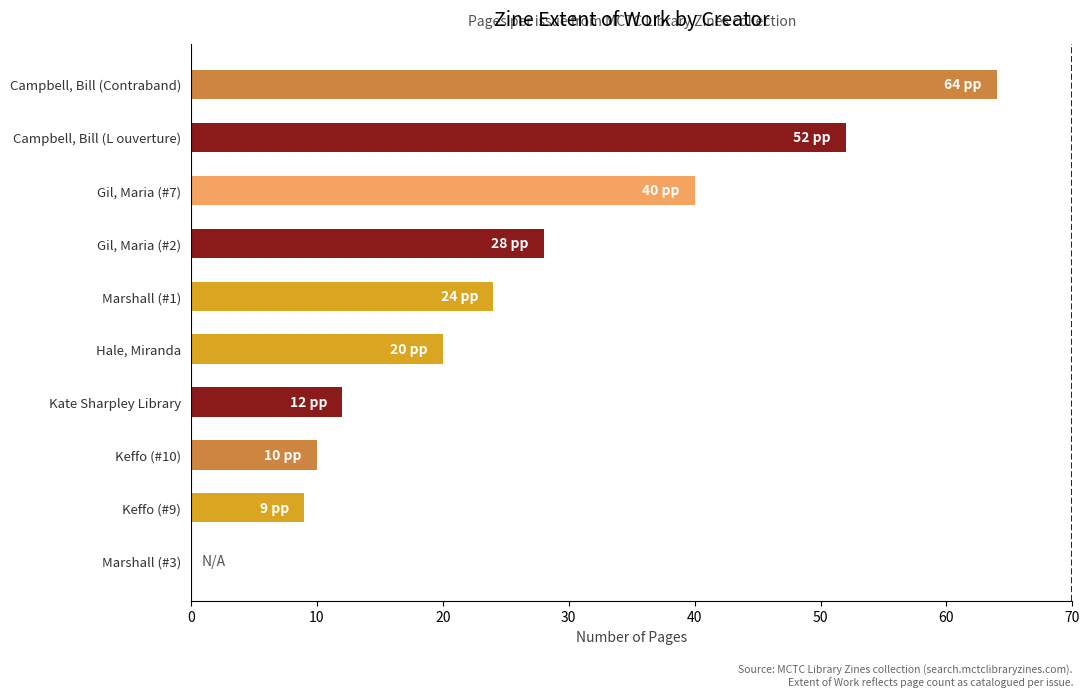

How many data points does each series have?

10